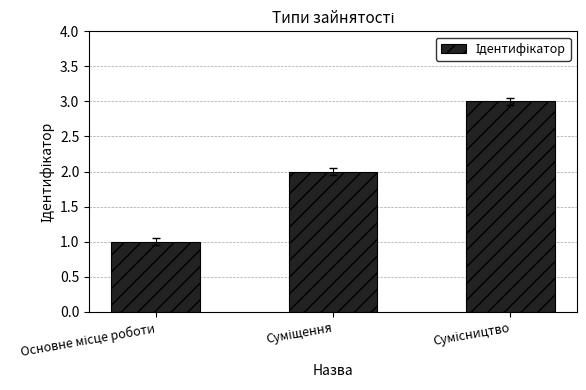

What is the value of the 1st bar from the left?

1